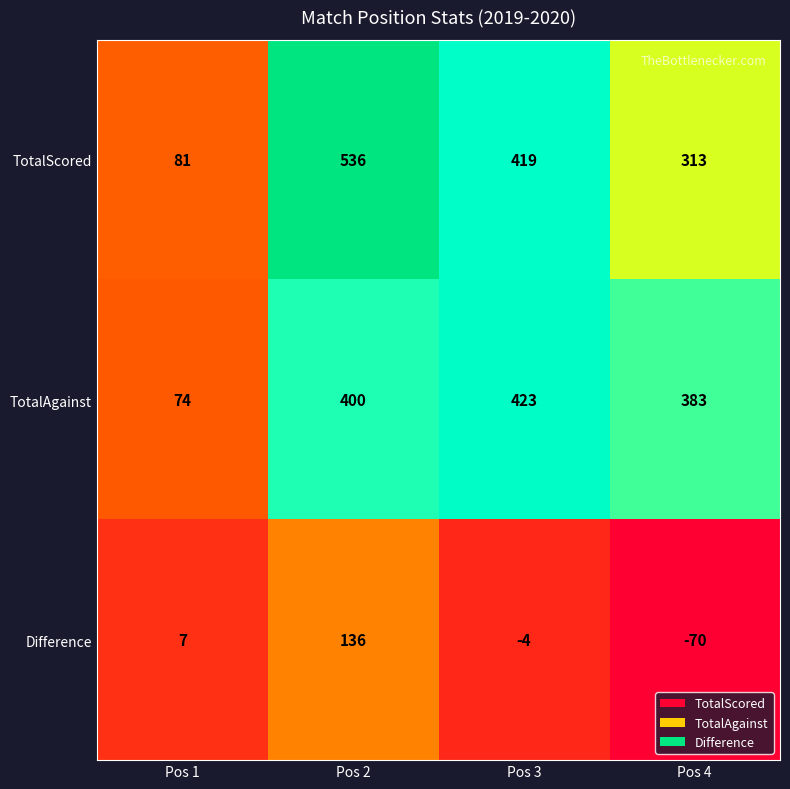

What is the total value across all series at Pos 4?

626